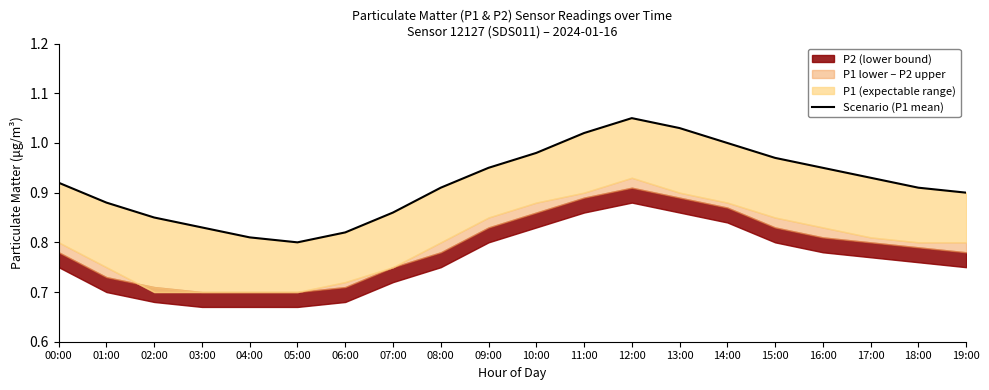

What is the sum of the values at 05:00 and 10:00?

1.8